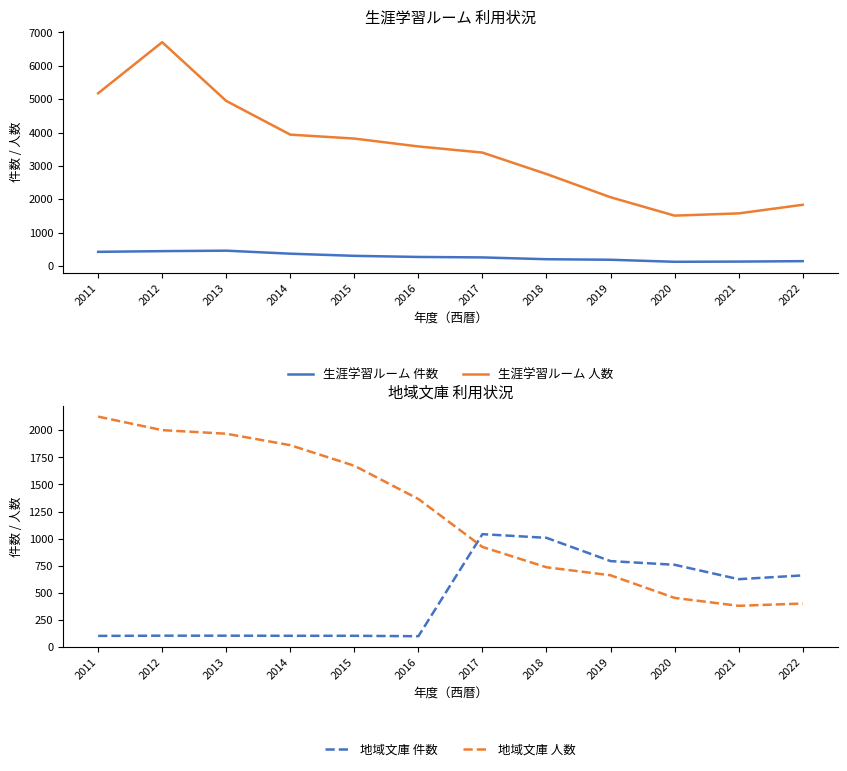

What is the difference between the second highest and minimum values in the 地域文庫 人数 series?

1623